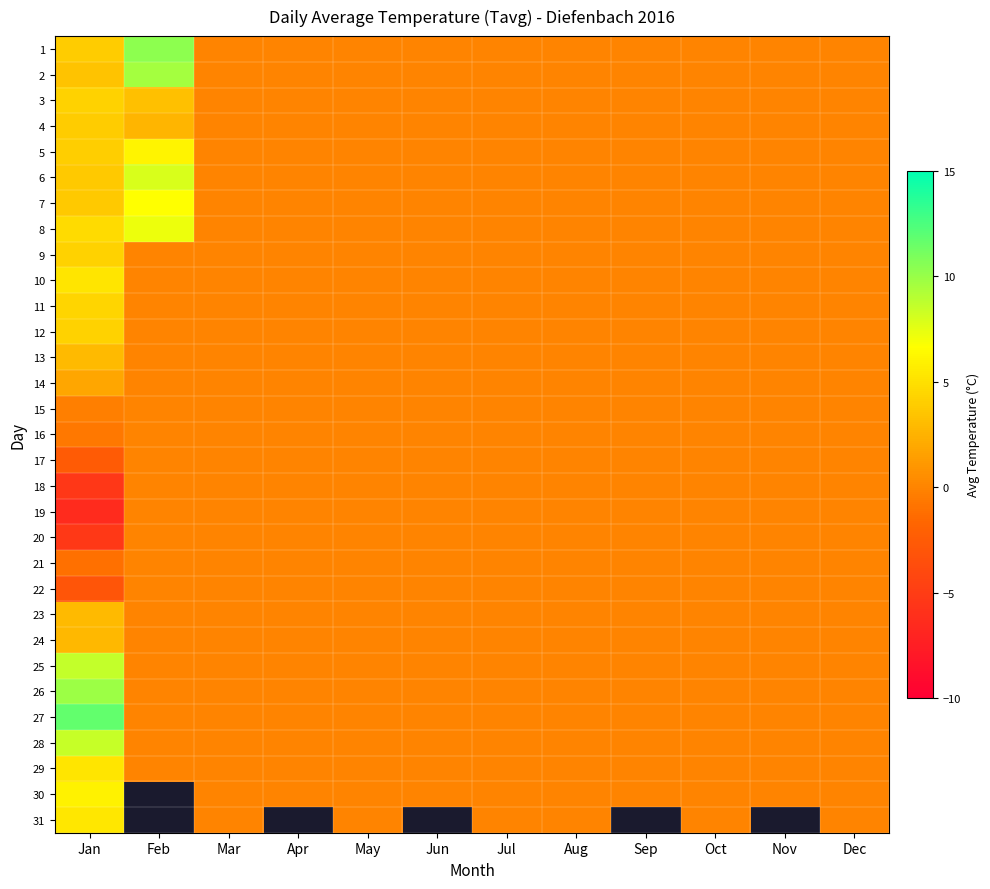

The 17 series shows 0.0 at Aug. True or false?

True